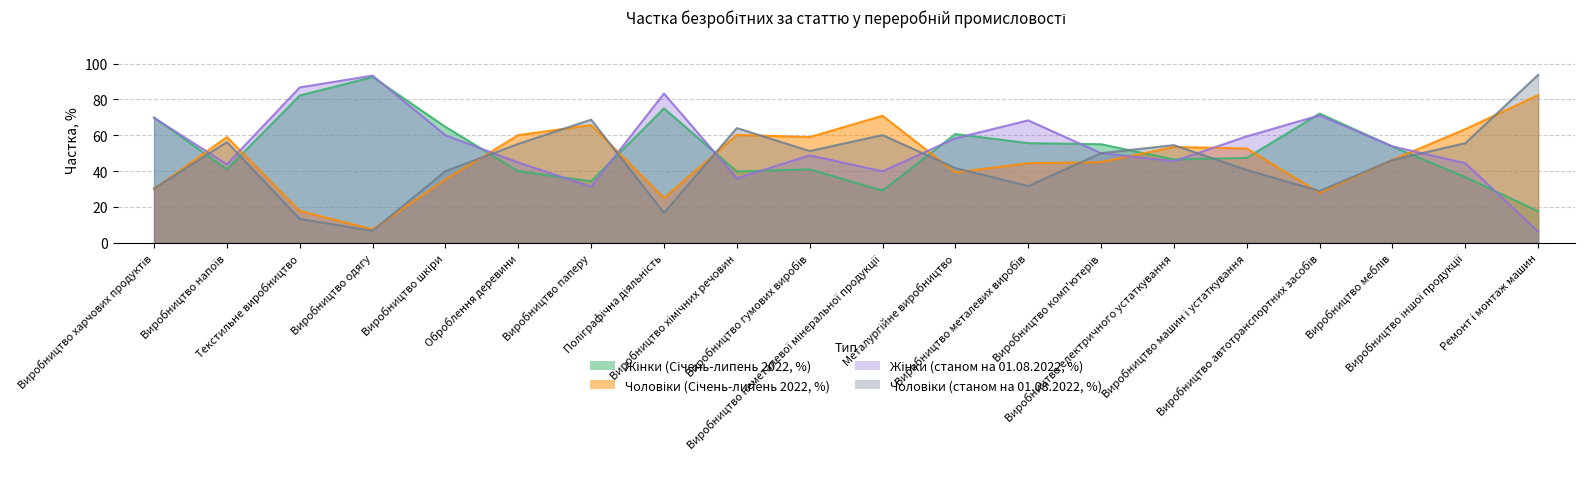

Reading left to right, transcribe all the data shown in this chart.

Жінки (Січень-липень 2022, %): 69.9	41.0	82.2	92.5	64.7	39.9	34.3	75.0	39.8	41.0	29.1	60.7	55.6	55.0	46.5	47.4	72.1	53.7	36.6	17.6
Чоловіки (Січень-липень 2022, %): 30.1	59.0	17.8	7.5	35.3	60.1	65.7	25.0	60.2	59.0	70.9	39.3	44.4	45.0	53.5	52.6	27.9	46.3	63.4	82.4
Жінки (станом на 01.08.2022, %): 30.3	56.2	13.3	6.7	40.0	55.2	68.7	16.7	64.0	51.2	60.1	41.7	31.7	50.0	54.5	40.6	28.9	46.2	55.6	93.7
Чоловіки (станом на 01.08.2022, %): 69.7	43.8	86.7	93.3	60.0	44.8	31.3	83.3	36.0	48.8	39.9	58.3	68.3	50.0	45.5	59.4	71.1	53.8	44.4	6.3